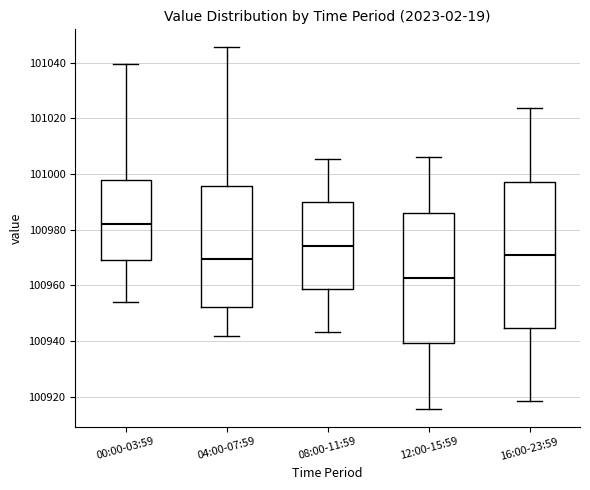

Where does the lower whisker of the box for 16:00-23:59 end on the y-axis? The values are not printed on the chart, so give them approximately, as read against the axis.

100918